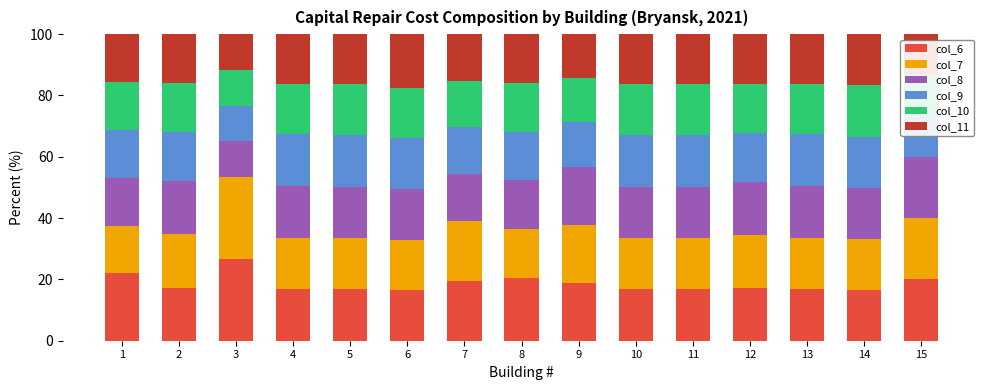

What is the total value across all series at 2?

100.0